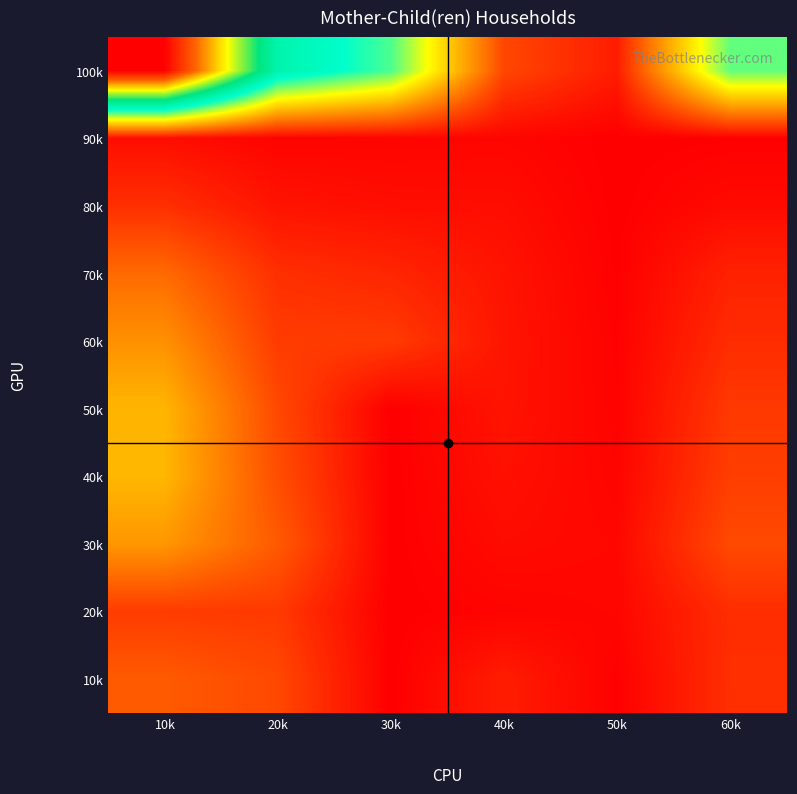

Reading left to right, what are all the values shown in this chart?

100k: 10k=16392	20k=7986	30k=6338	40k=1316	50k=540	60k=6130
90k: 10k=263	20k=87	30k=96	40k=123	50k=2	60k=23
80k: 10k=875	20k=376	30k=277	40k=260	50k=6	60k=213
70k: 10k=1959	20k=879	30k=711	40k=376	50k=24	60k=637
60k: 10k=2671	20k=1110	30k=1105	40k=403	50k=49	60k=829
50k: 10k=3346	20k=1350	30k=0	40k=382	50k=66	60k=1058
40k: 10k=3381	20k=1442	30k=0	40k=320	50k=102	60k=1154
30k: 10k=2789	20k=1676	30k=0	40k=223	50k=156	60k=1365
20k: 10k=1108	20k=1066	30k=0	40k=82	50k=135	60k=851
10k: 10k=1683	20k=1342	30k=0	40k=548	50k=32	60k=873